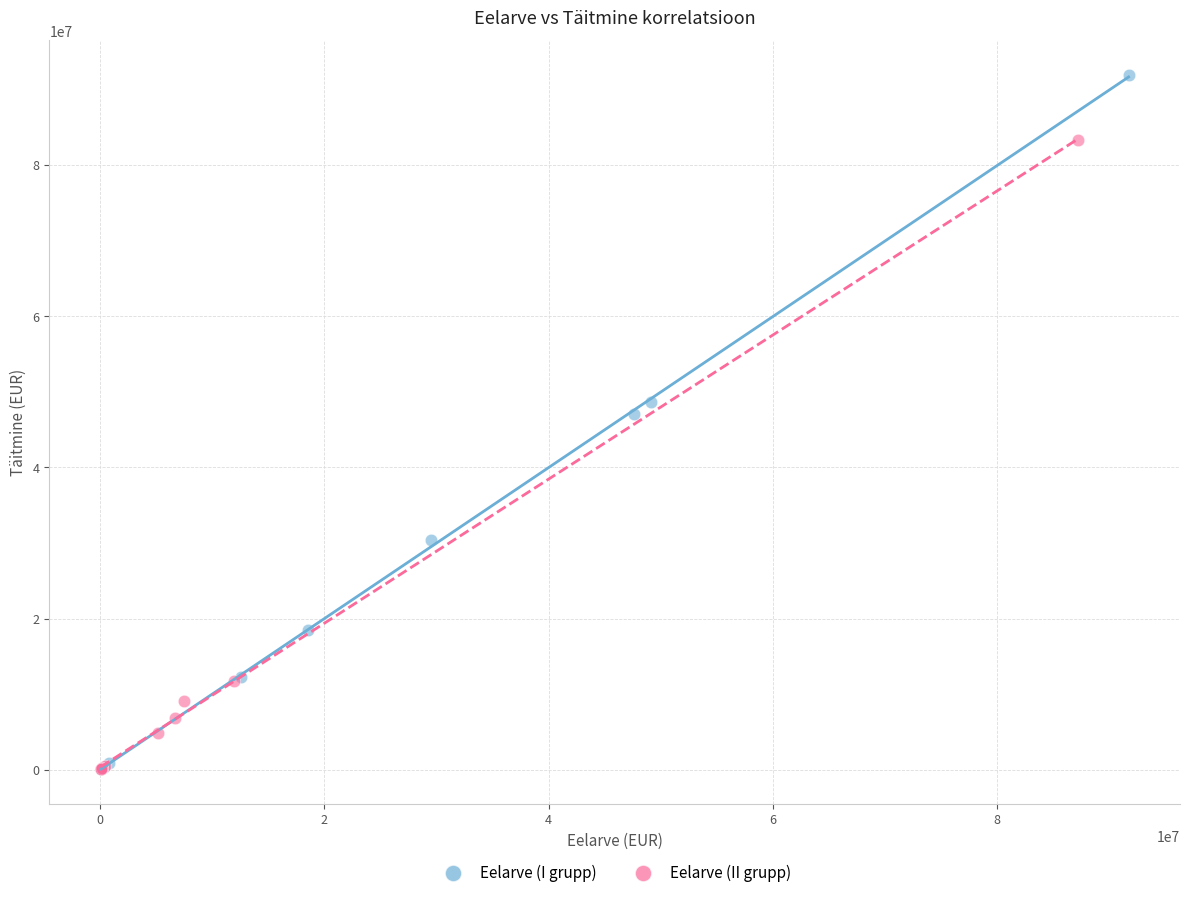

Which series has the largest Y range (max minus min)?

Eelarve (I grupp)